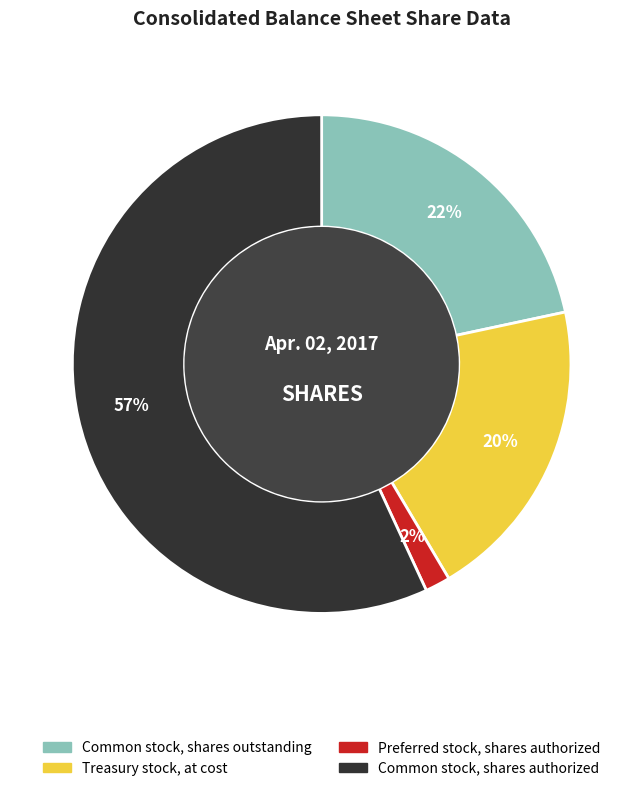

Is the sum of Common stock, shares outstanding and Treasury stock, at cost greater than half?

No